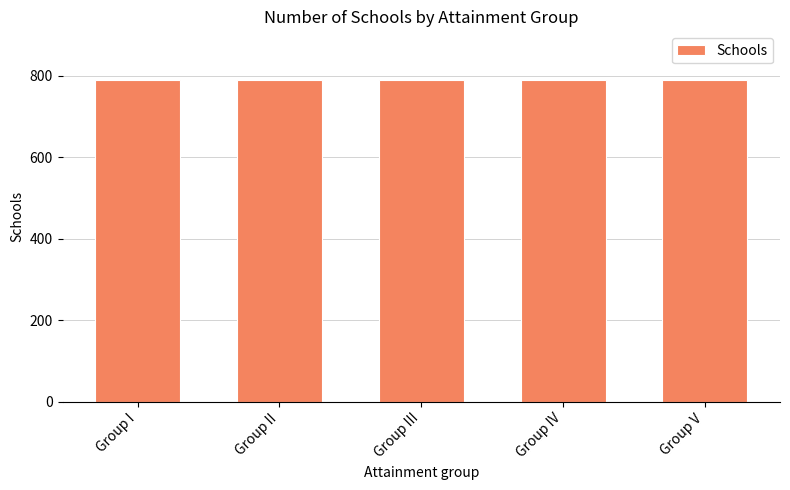

What is the sum of the values at Group II and Group III?

1579